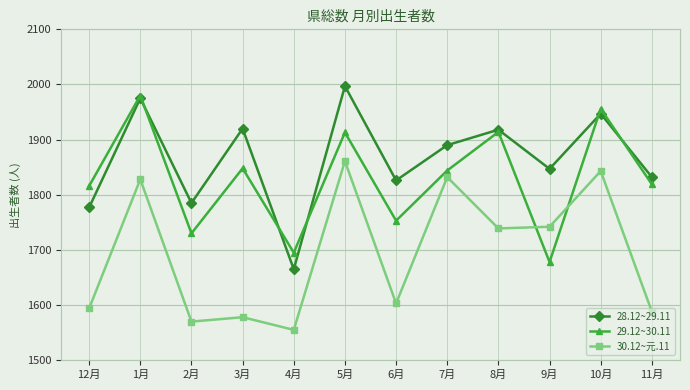

True or false: 30.12~元.11 has more than 2 points higher than both neighbors.

True